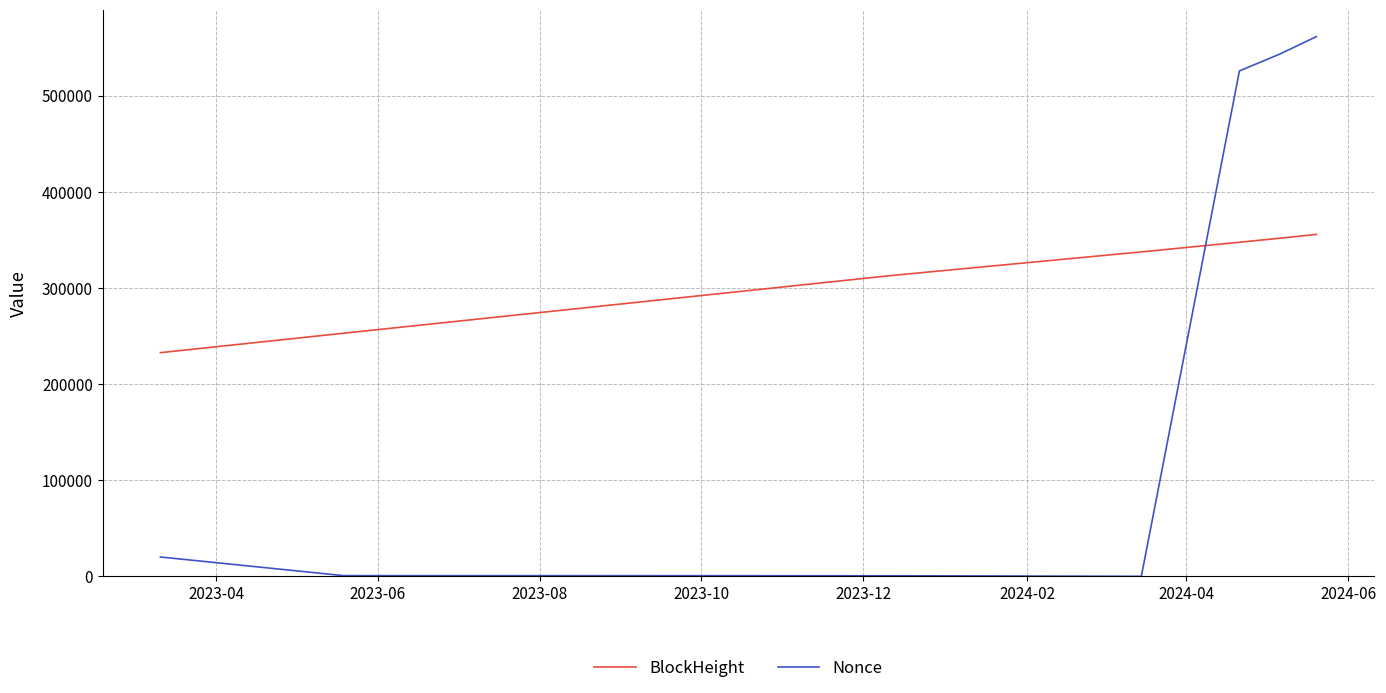

Rank the series by their maximum value, from lowest to highest.

BlockHeight, Nonce